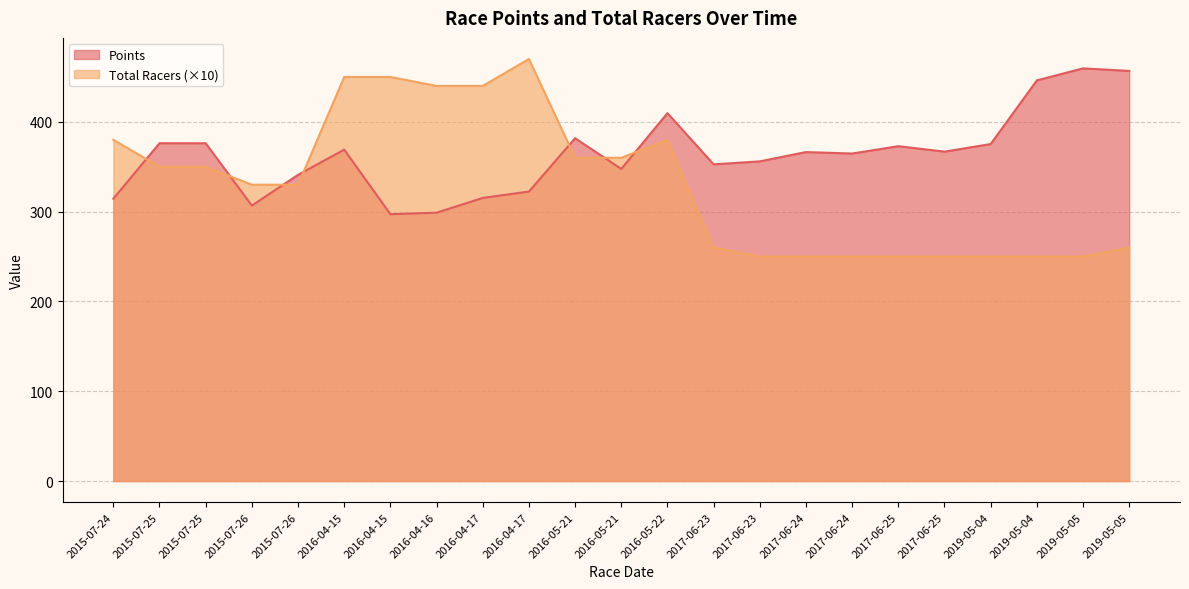

Which has a higher value, 2015-07-26 or 2015-07-25?

2015-07-25